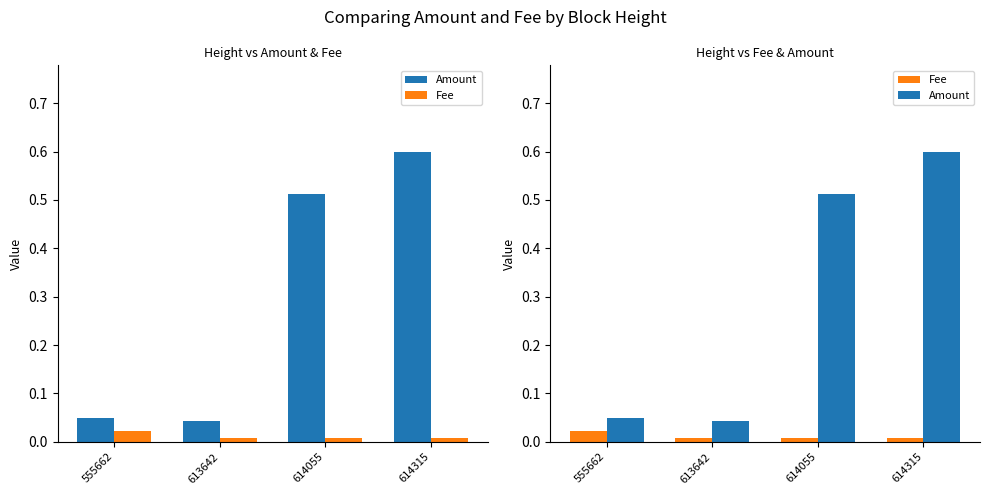

The Amount series shows 0.1 at 613642. True or false?

False